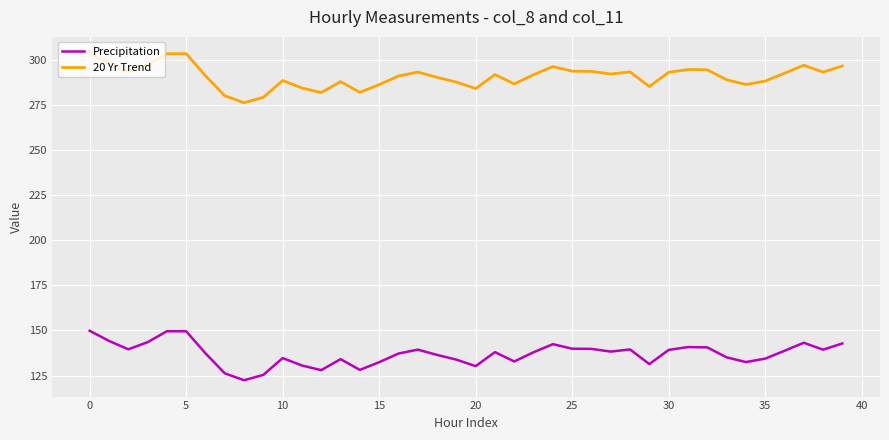

Rank the series by their maximum value, from highest to lowest.

20 Yr Trend, Precipitation